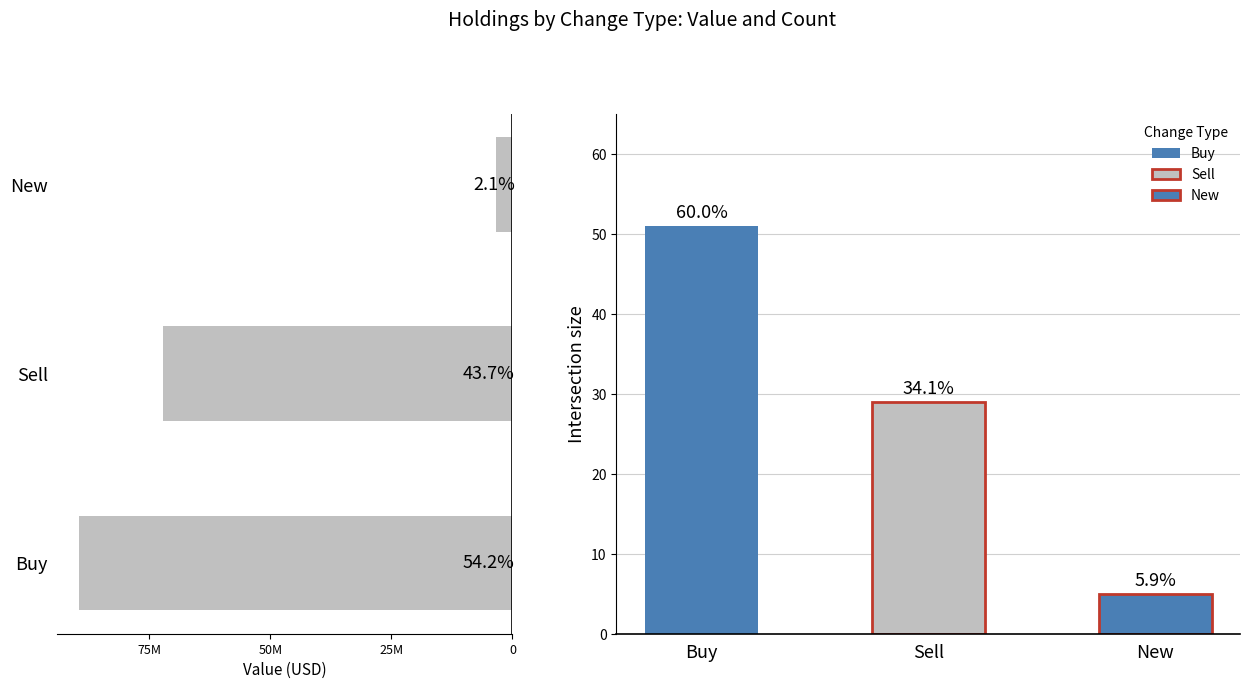

How many values are between 3485000 and 89502000?

3